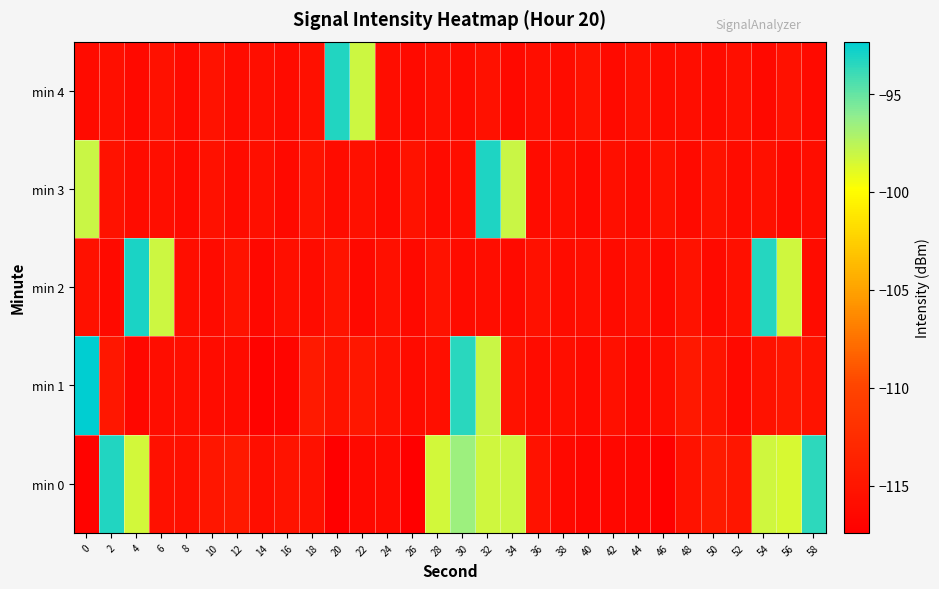

List the series in order of their peak value, lowest first.

min 4, min 0, min 3, min 2, min 1